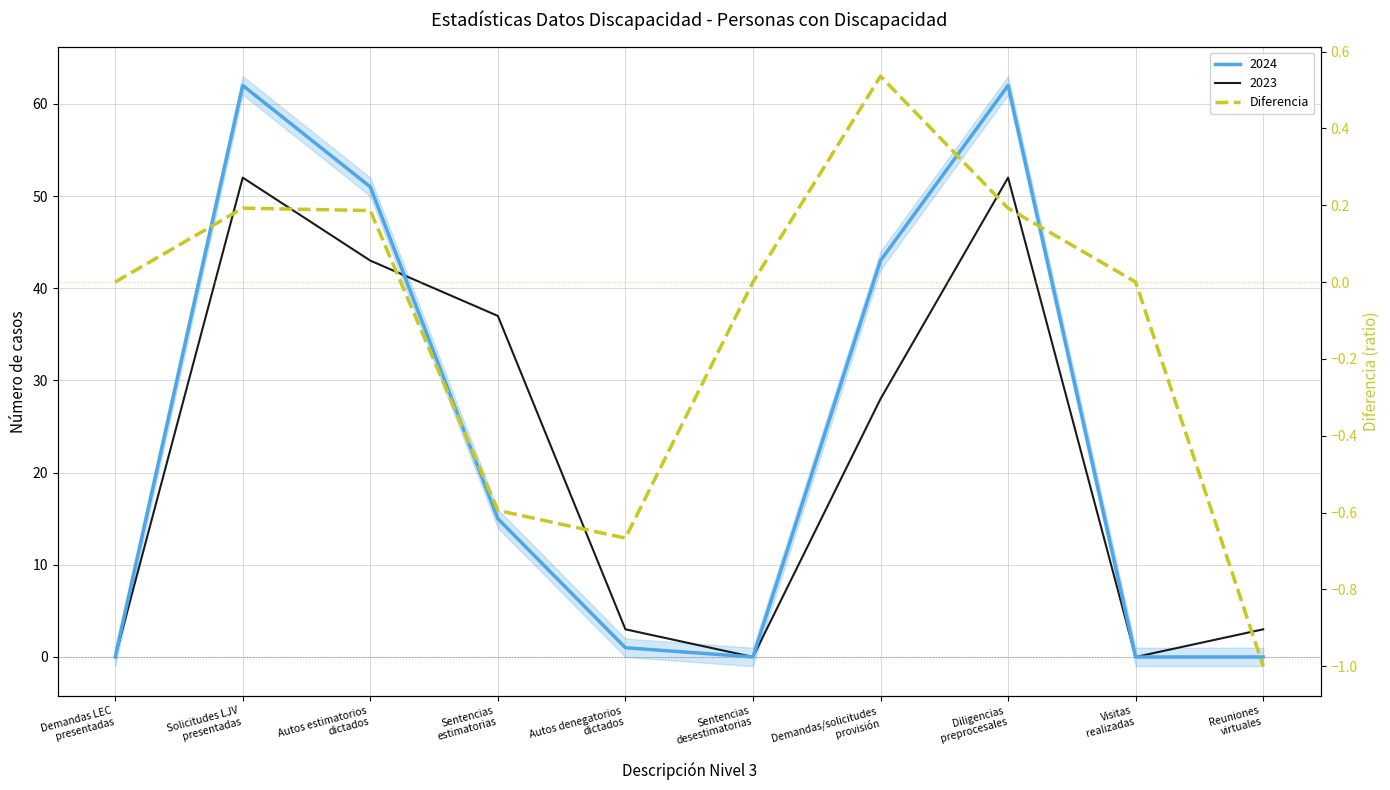

Is it true that the value at Demandas/solicitudes
provisión is 0.9?

False